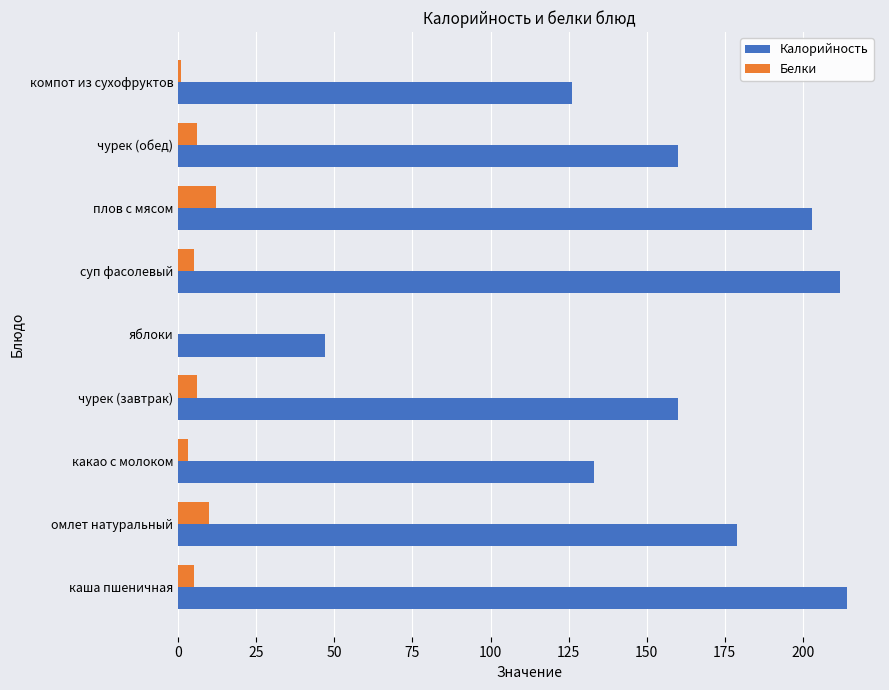

What is the total value across all series at чурек (обед)?

166